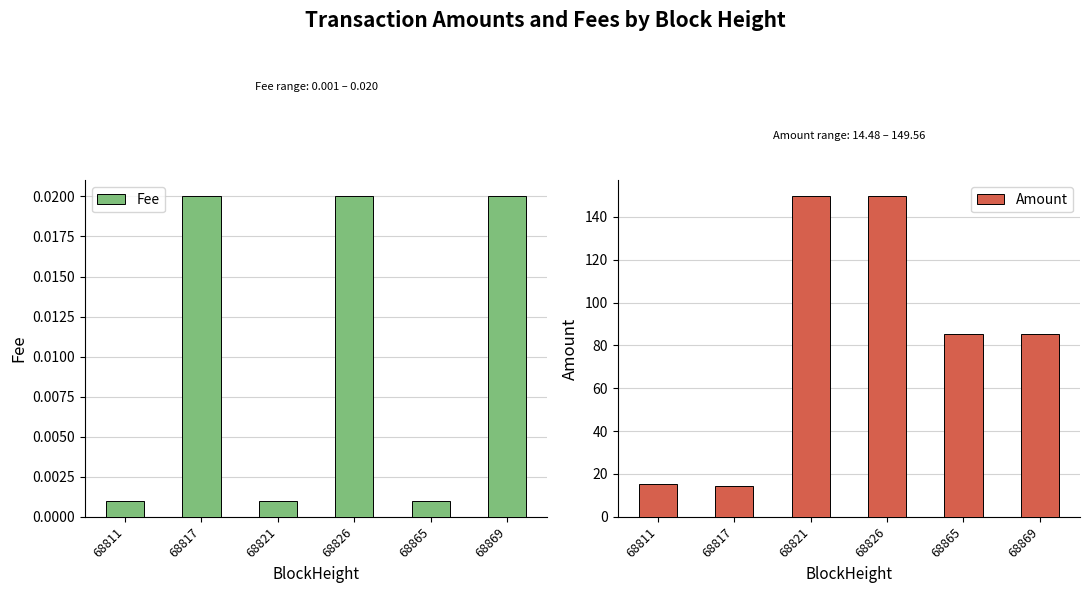

Count the number of data series in this chart.

2